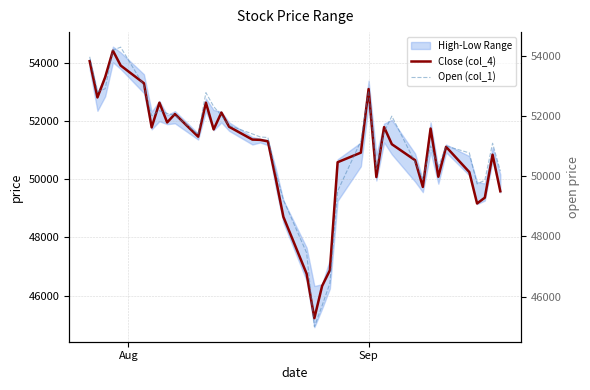

What is the lowest value of the Close (col_4) series?

45220